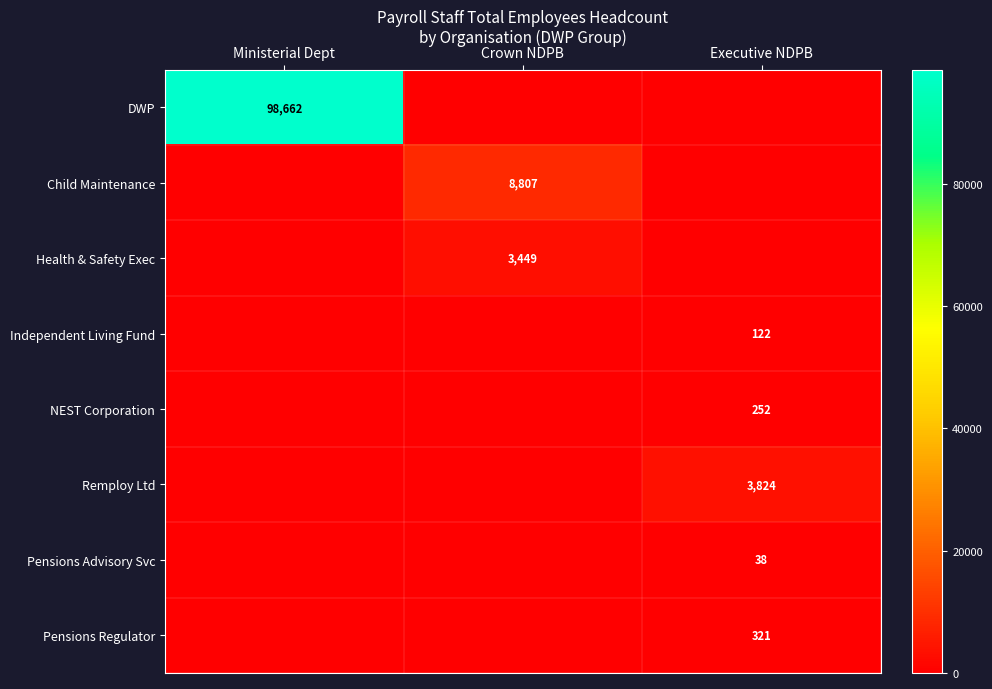

How many distinct data groups are displayed?

8